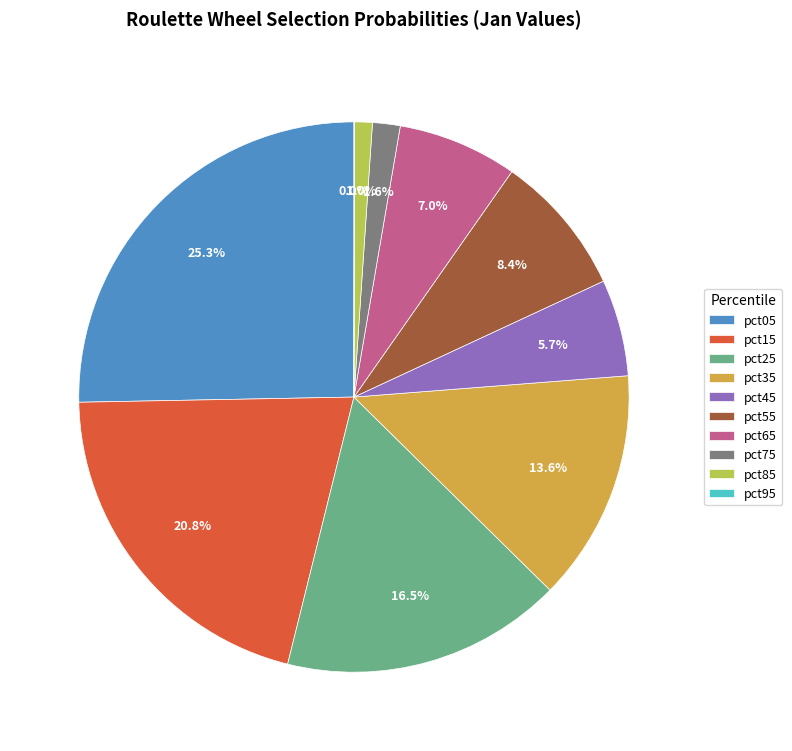

Which category has the biggest portion of the pie?

pct05